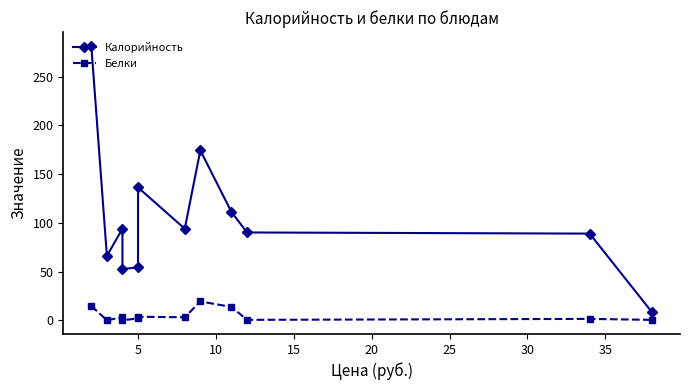

What is the minimum value shown in the chart?

0.1